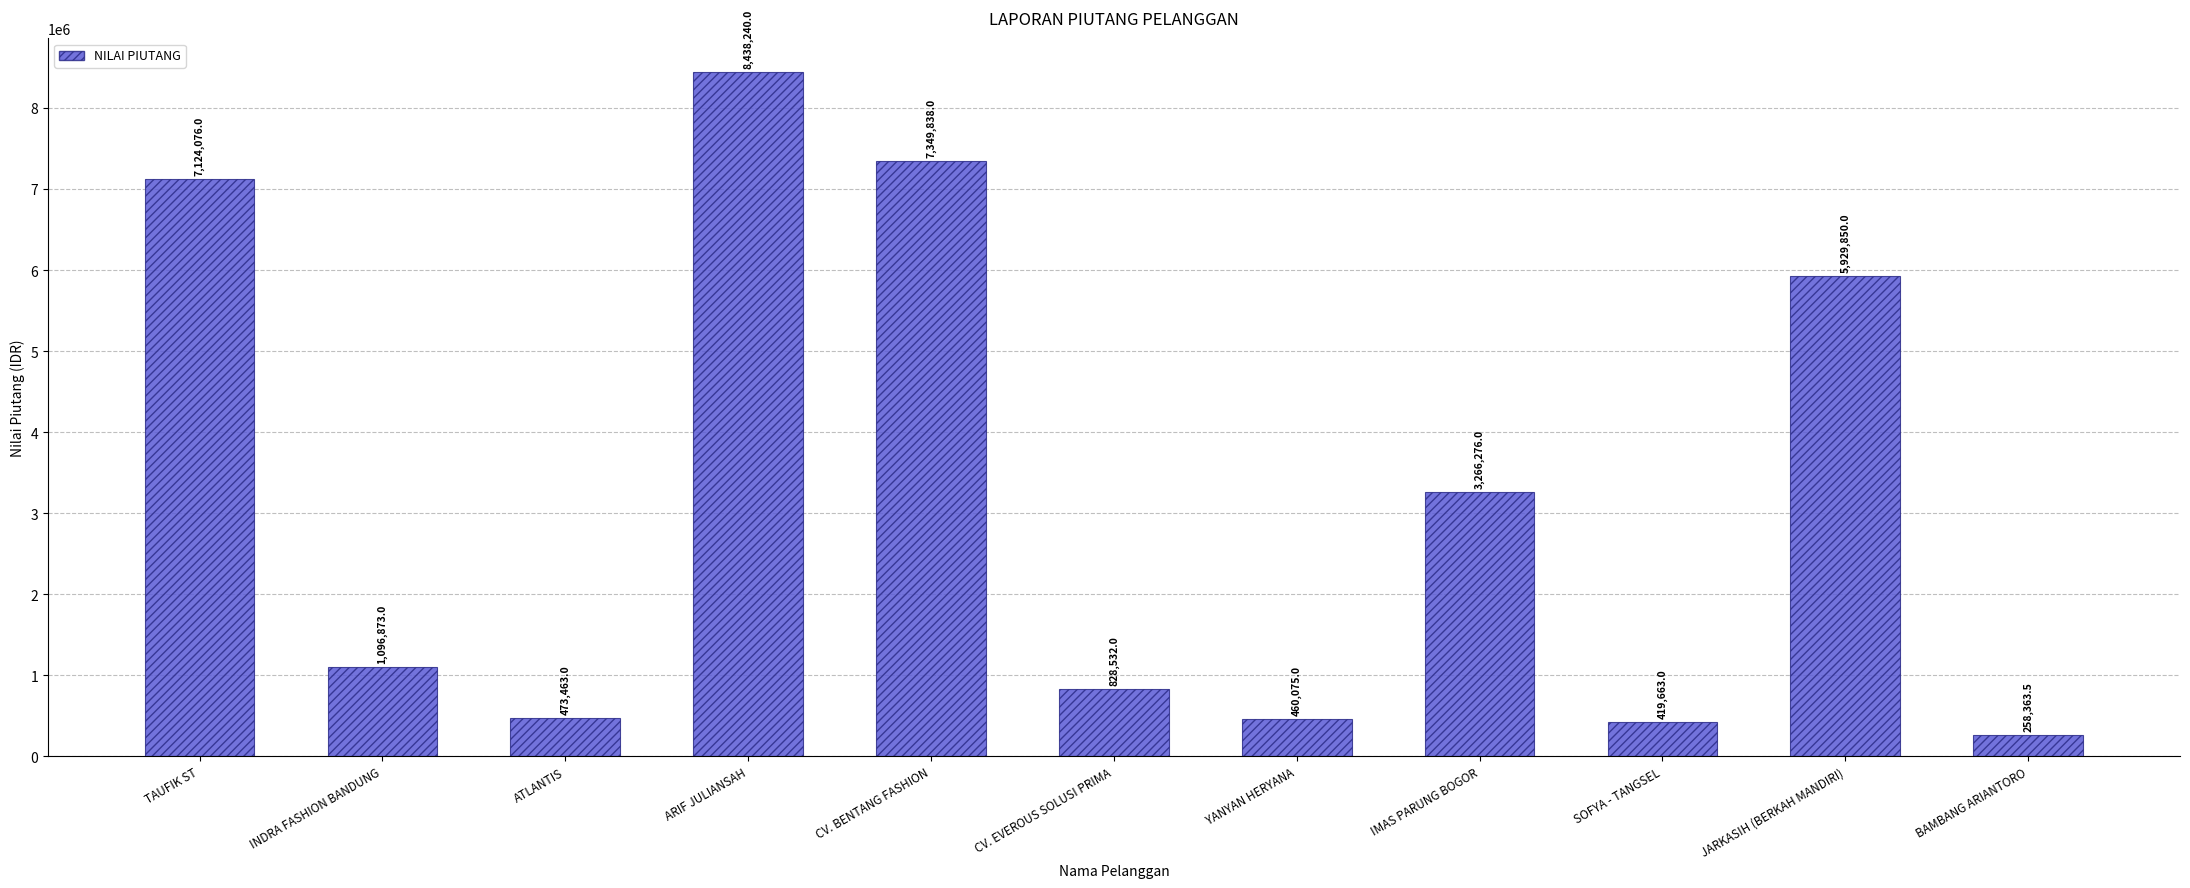

What is the label of the 7th bar from the left?

YANYAN HERYANA